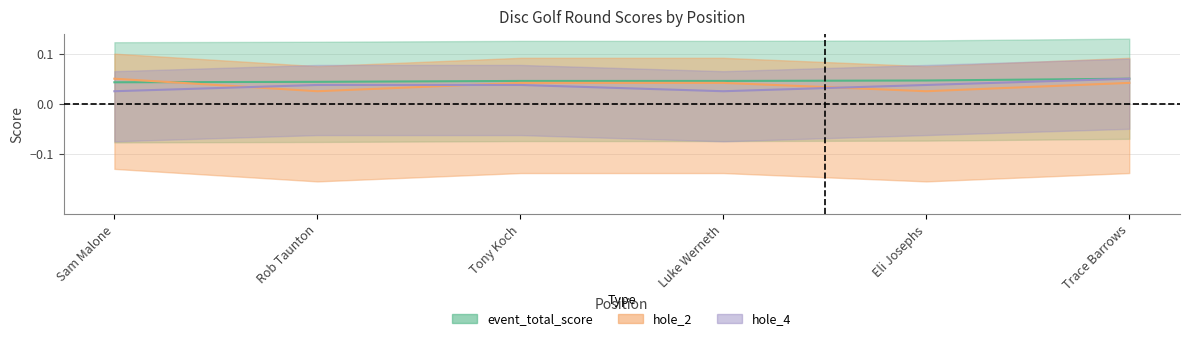

How many interior local valleys does the hole_4 series have?

1